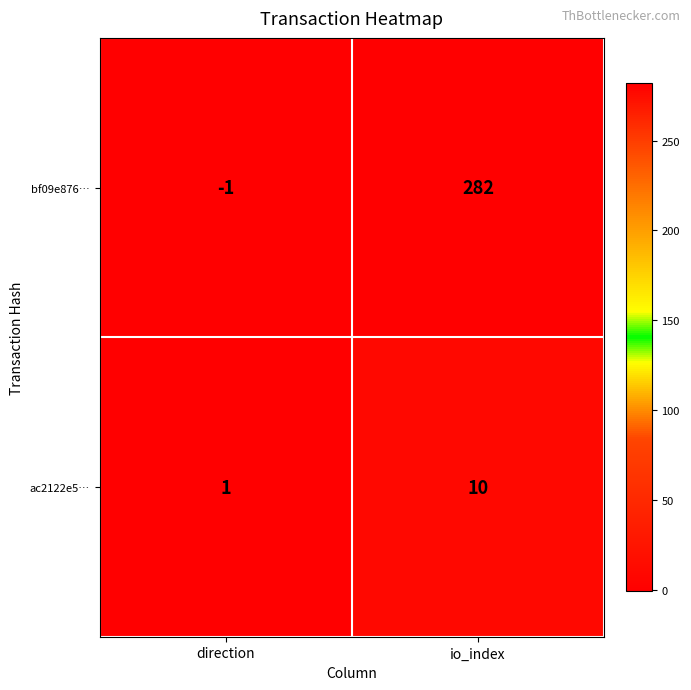

What is the maximum value shown in the chart?

282